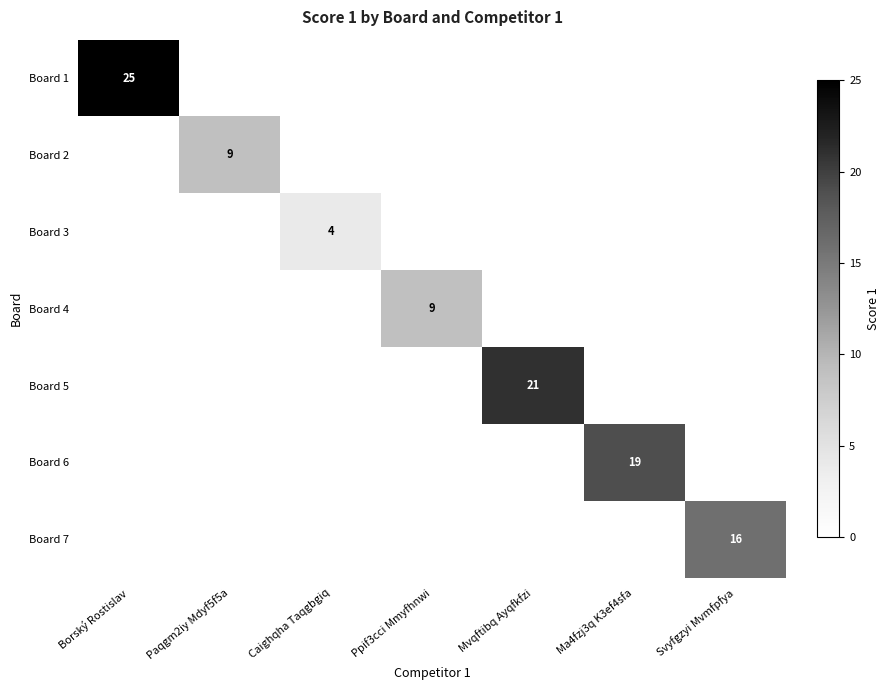

What is the approximate value of Board 3 at Caighqha Taqgbgiq?

4